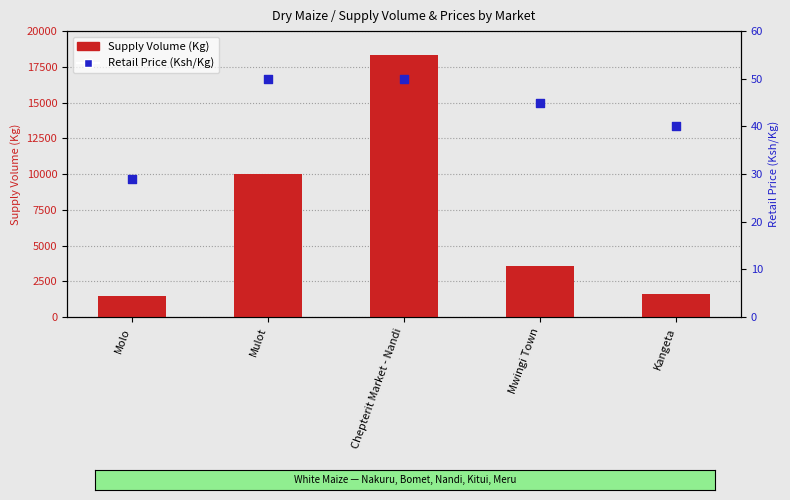

What is the total value across all series at Kangeta?

1640.0